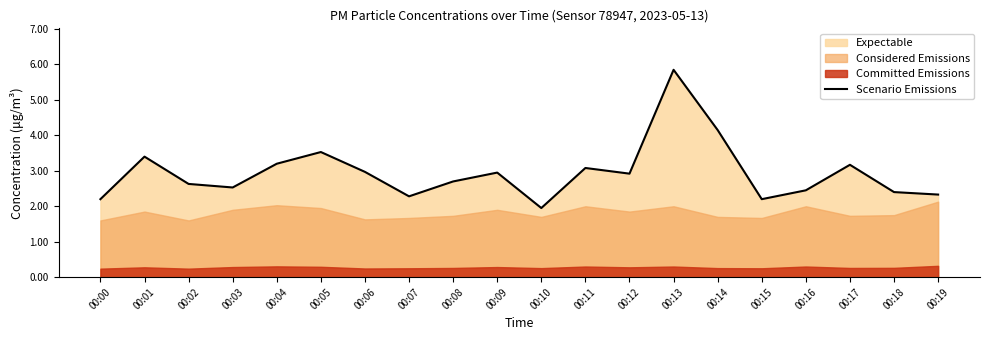

Which has a higher value, 00:00 or 00:18?

00:18